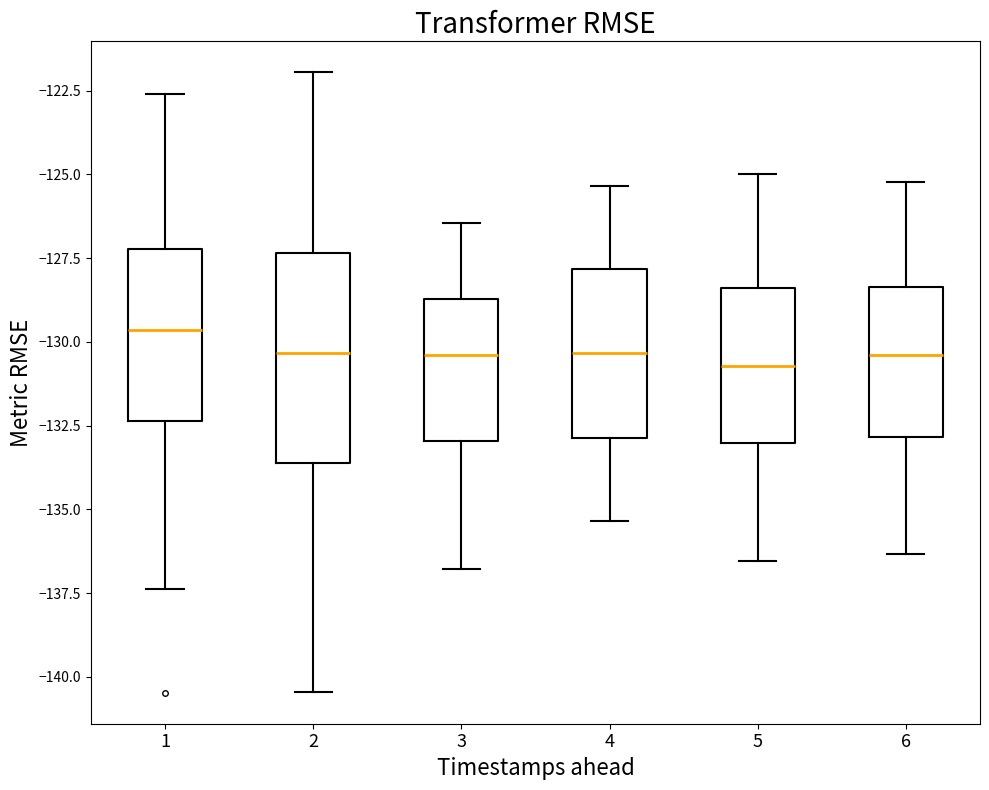

Reading left to right, read every box against the y-axis: the position of its median line, the range the box covers, and the ends of its whiskers. The values are not printed on the chart, so give them approximately, as read against the axis.

1: median -129.5, box -132.5 to -127.0, whiskers -137.5 to -122.5
2: median -130.5, box -133.5 to -127.5, whiskers -140.5 to -122.0
3: median -130.5, box -133.0 to -128.5, whiskers -137.0 to -126.5
4: median -130.5, box -133.0 to -128.0, whiskers -135.5 to -125.5
5: median -130.5, box -133.0 to -128.5, whiskers -136.5 to -125.0
6: median -130.5, box -133.0 to -128.5, whiskers -136.5 to -125.0